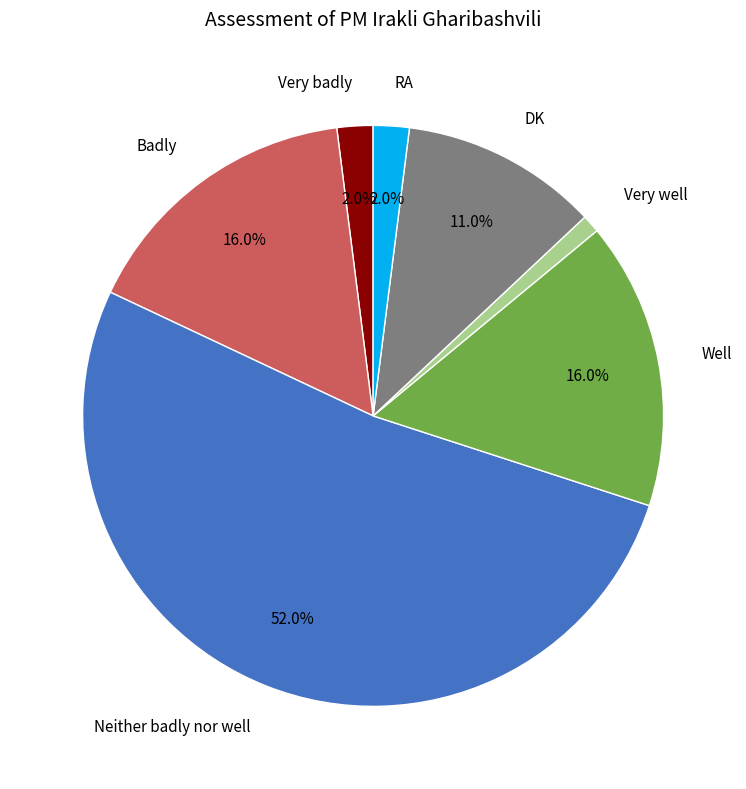

To the nearest percent, what is the average slice percentage?

14%